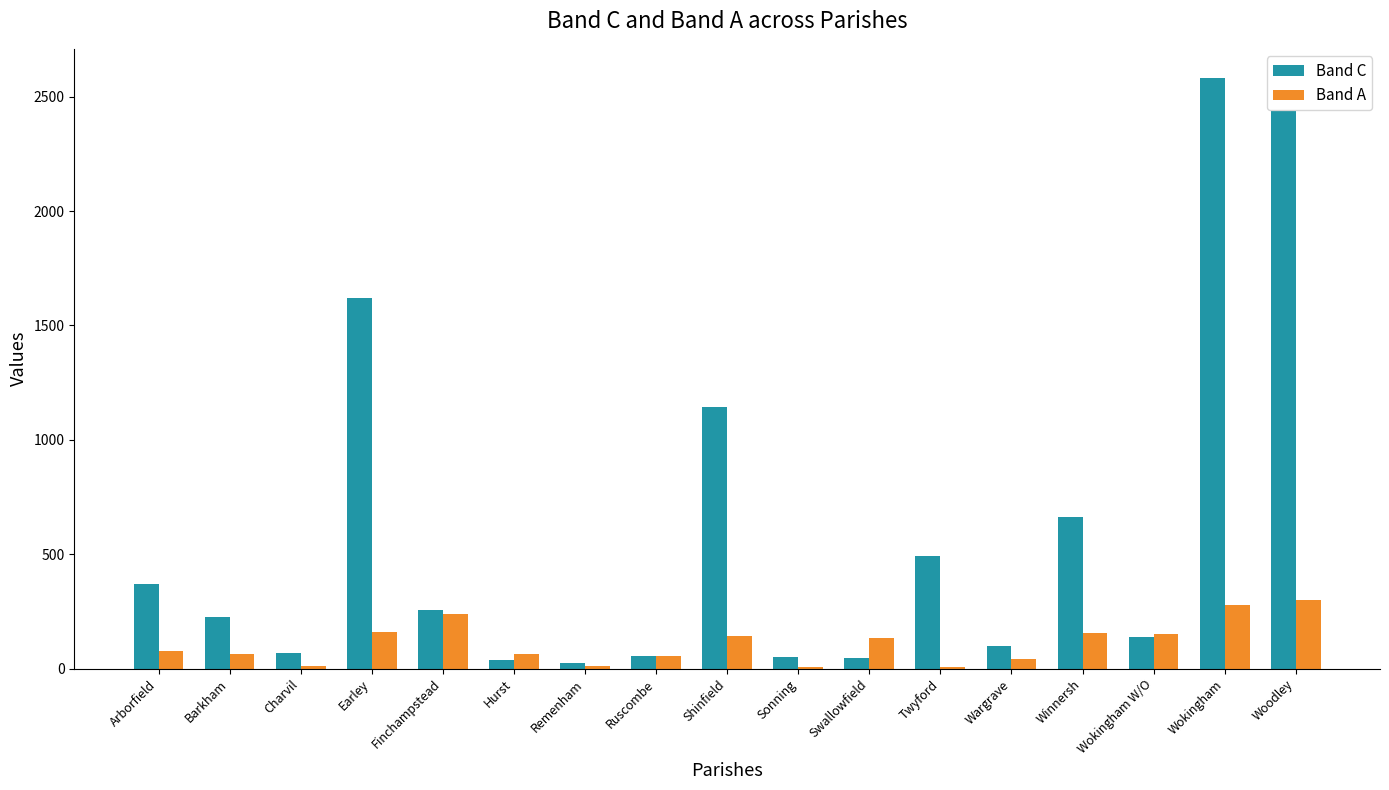

How many distinct data groups are displayed?

2